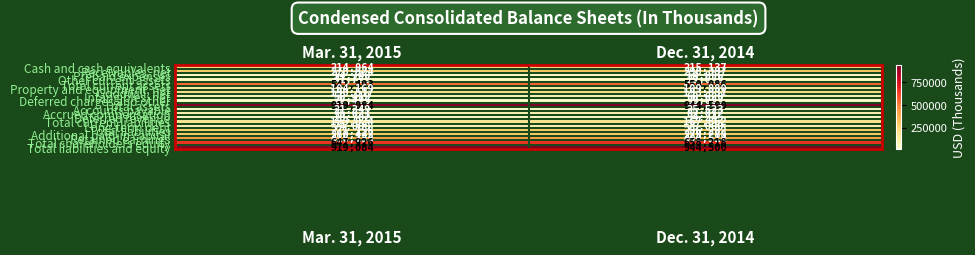

True or false: Additional paid-in capital has a value of 279288 at Dec. 31, 2014.

True